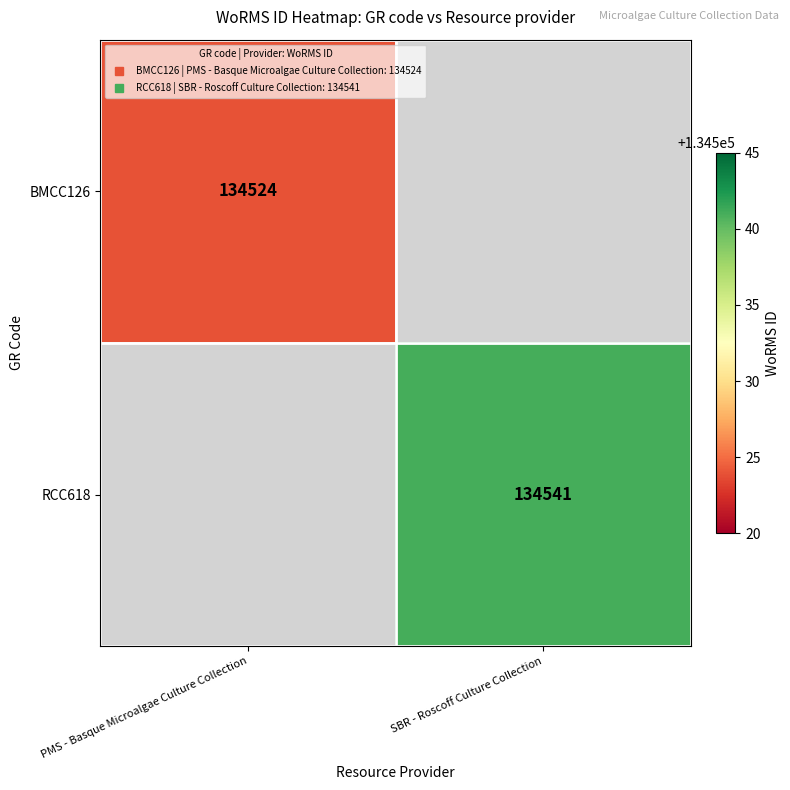

At which category is the sum across all series the highest?

SBR - Roscoff Culture Collection